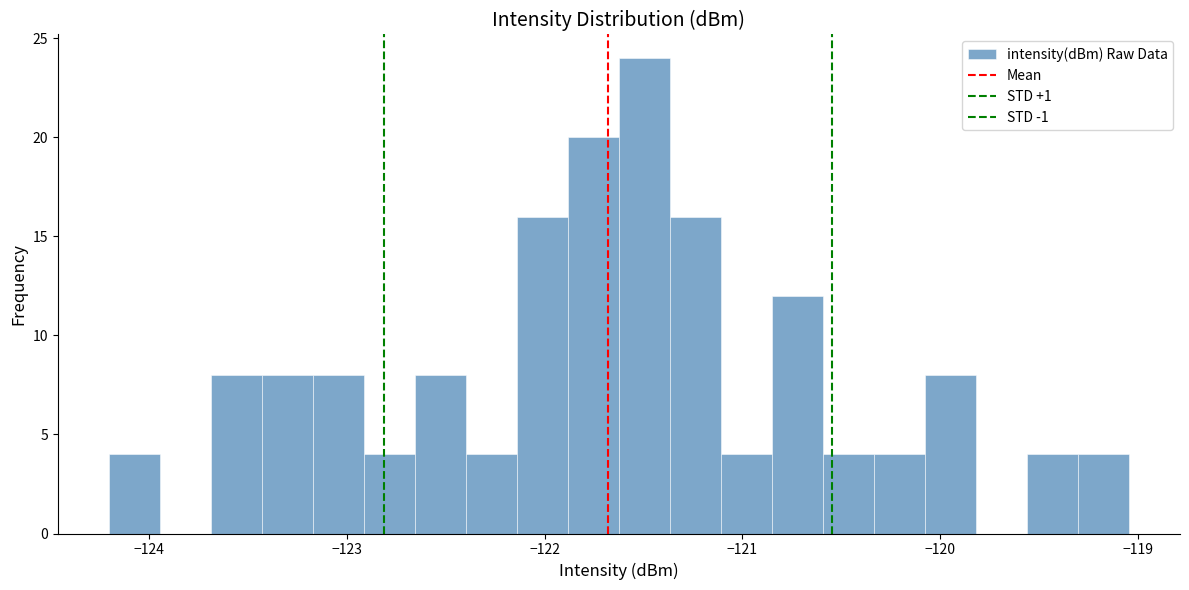

Read against the x-axis, roughly where is the centre of the tallest bar?

-121.5